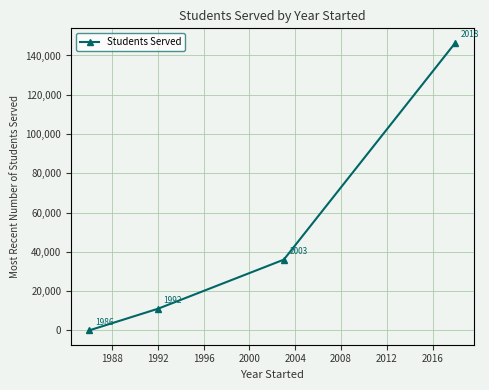

What is the maximum value shown in the chart?

146500